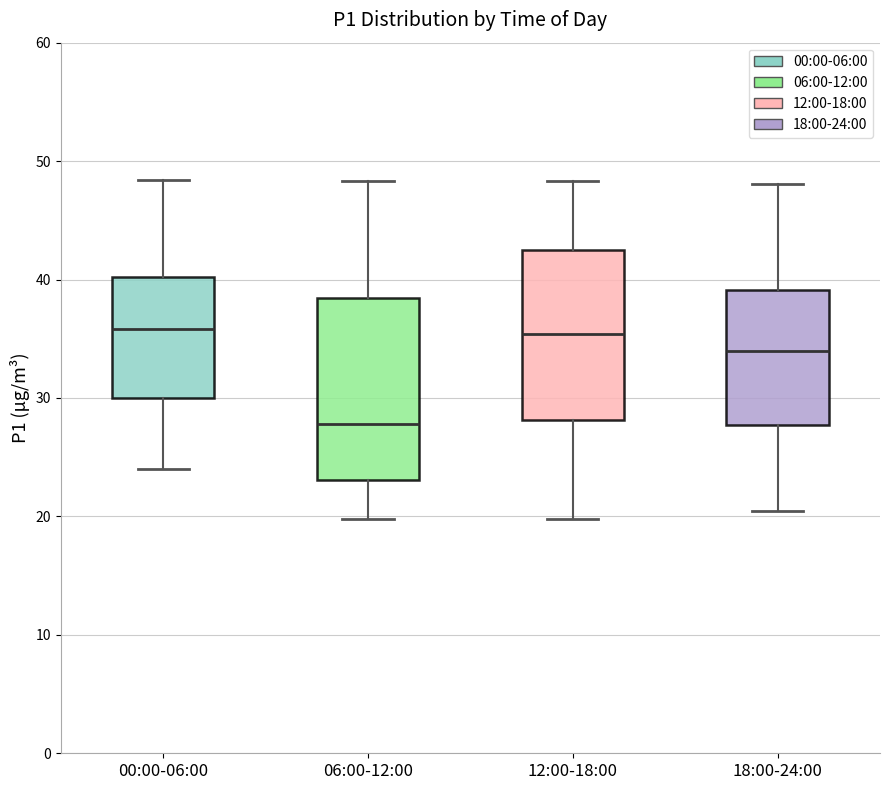

Which box's median line is the lowest?

06:00-12:00